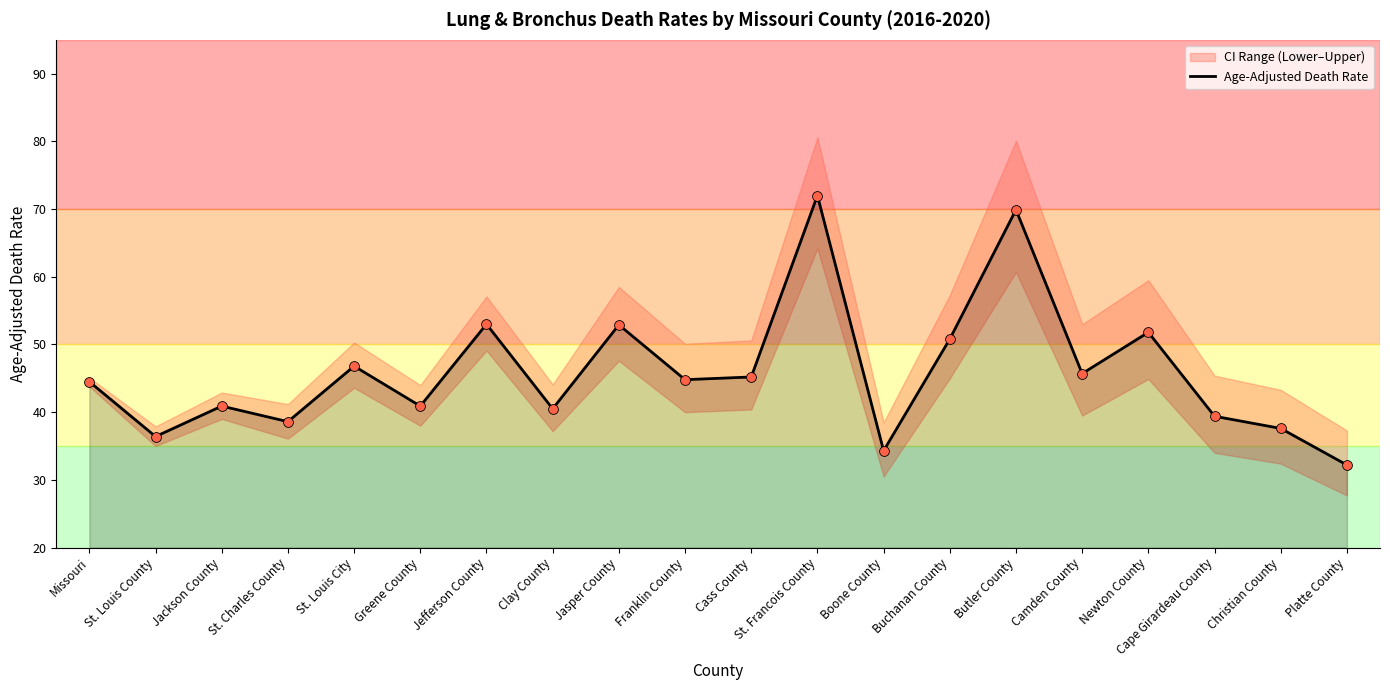

Approximately how many times larger is the value at St. Louis County compared to Buchanan County?

0.7